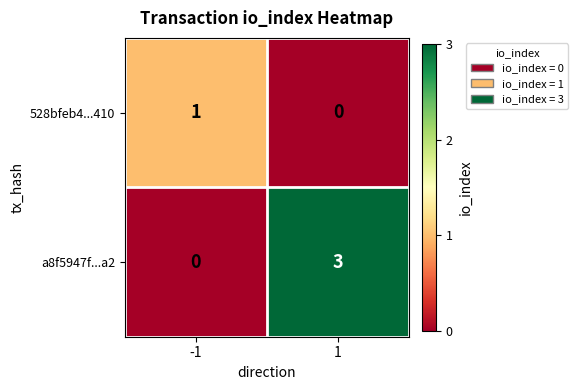

List the labels in order of a8f5947f...a2 value, smallest first.

-1, 1